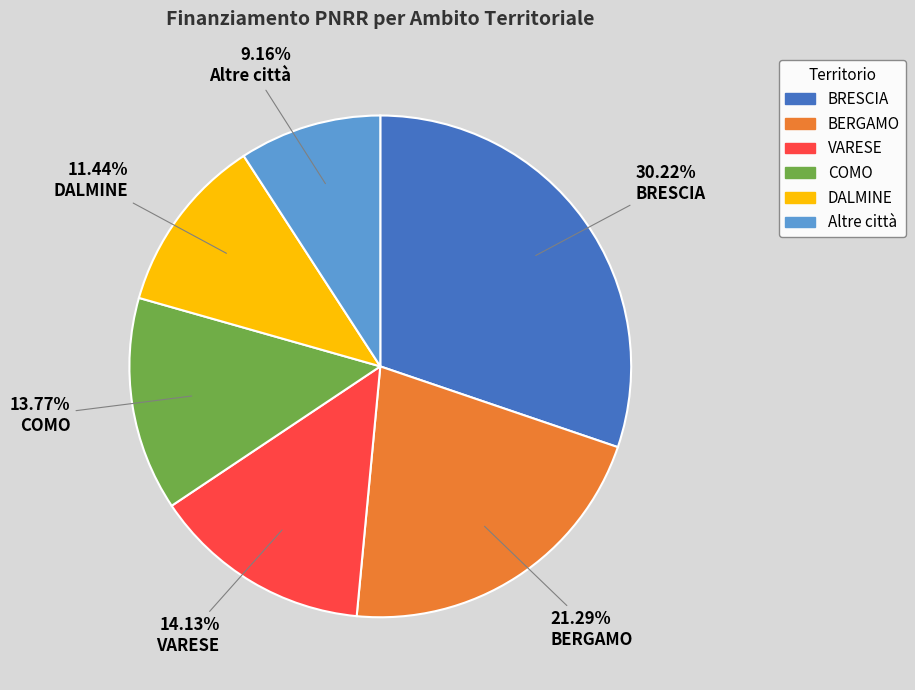

What is the smallest slice in the pie chart?

Altre città